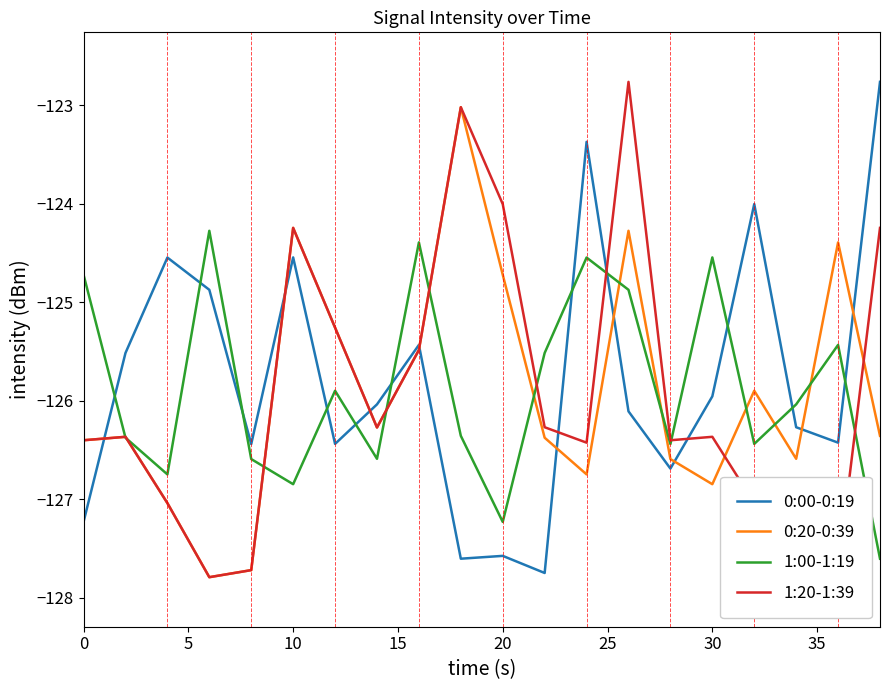

How many series are shown in this chart?

4